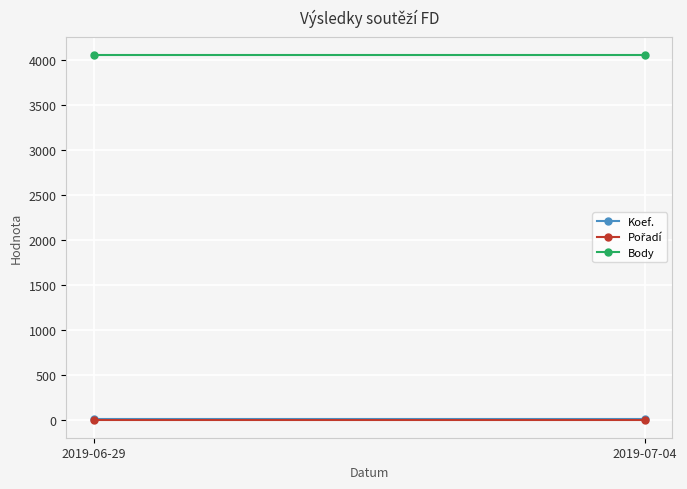

Where is Body nearest to the value 4047?

2019-06-29